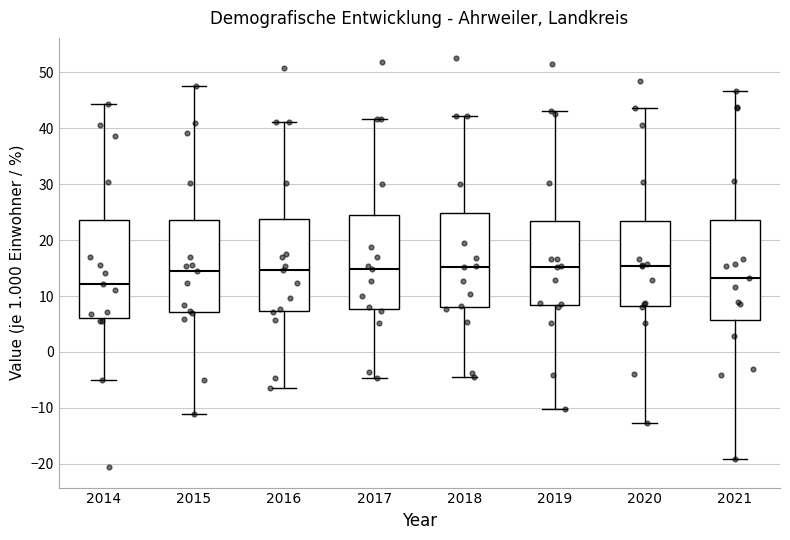

Reading left to right, read every box against the y-axis: the position of its median line, the range the box covers, and the ends of its whiskers. The values are not printed on the chart, so give them approximately, as read against the axis.

2014: median 12, box 6 to 24, whiskers -5 to 44
2015: median 14, box 7 to 24, whiskers -11 to 48
2016: median 15, box 7 to 24, whiskers -6 to 41
2017: median 15, box 8 to 24, whiskers -5 to 42
2018: median 15, box 8 to 25, whiskers -4 to 42
2019: median 15, box 8 to 23, whiskers -10 to 43
2020: median 15, box 8 to 24, whiskers -13 to 44
2021: median 13, box 6 to 24, whiskers -19 to 47